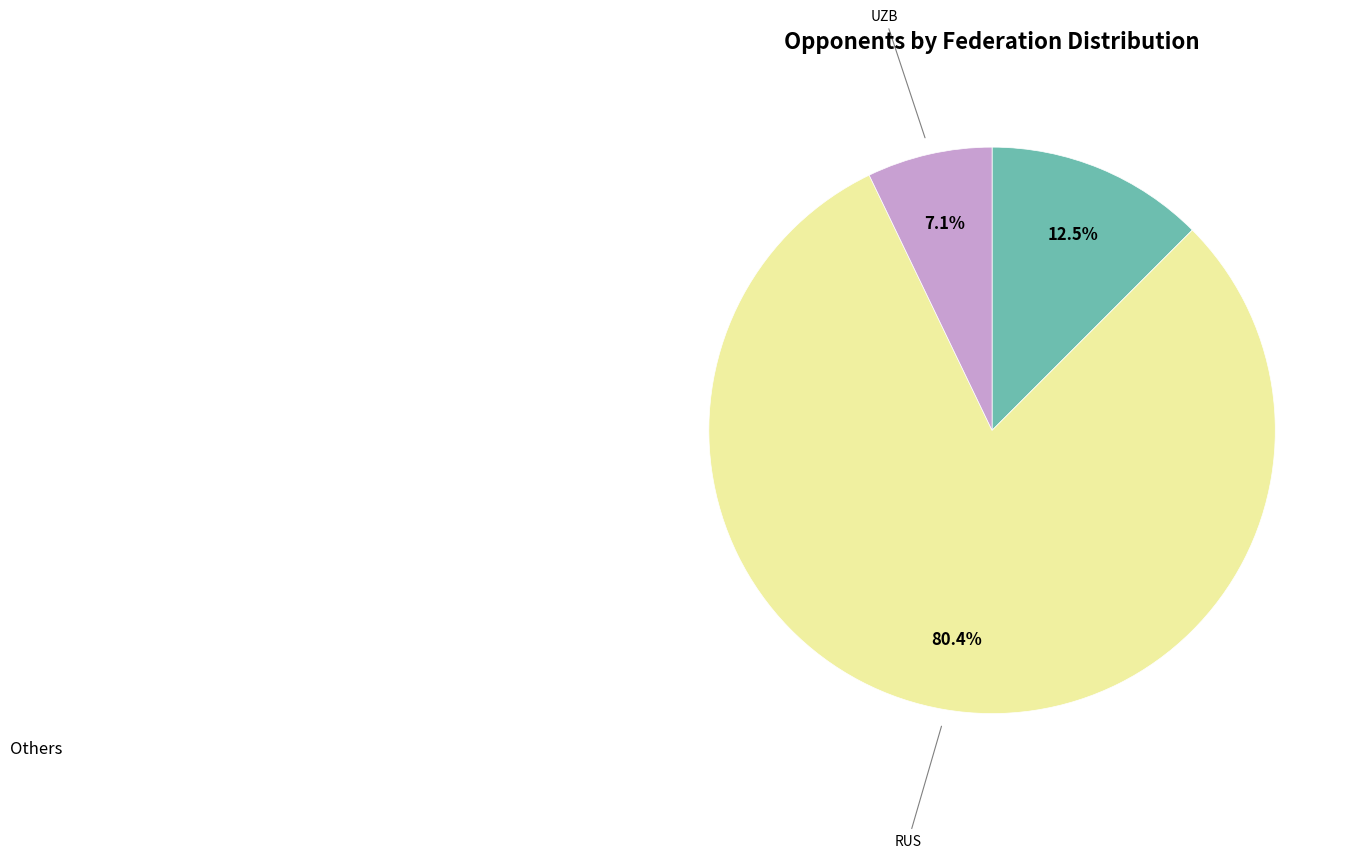

Does any single category account for the majority?

Yes